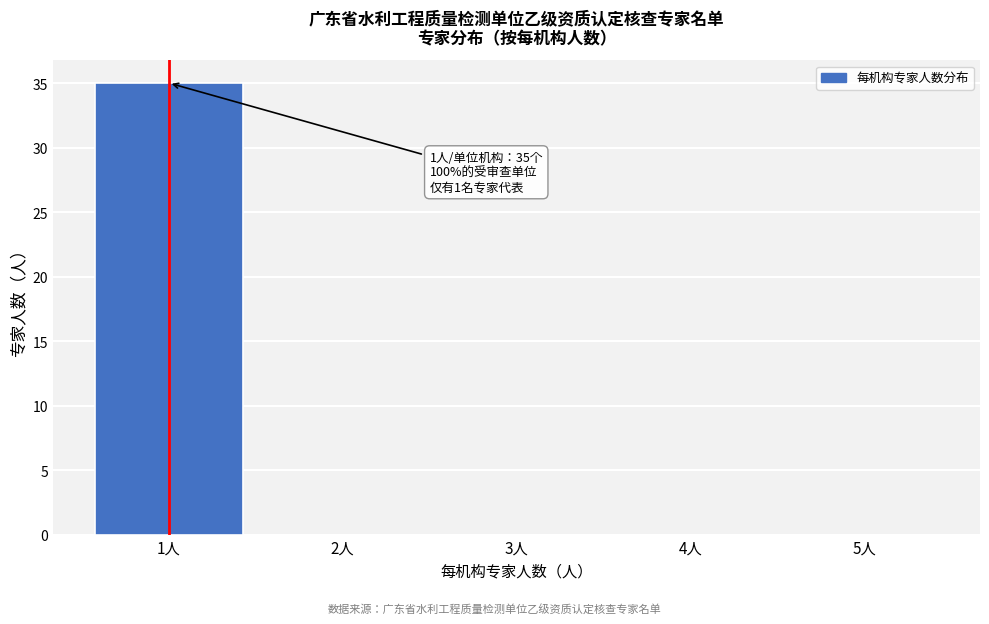

Reading left to right, extract all data points from this chart.

1人=35	2人=0	3人=0	4人=0	5人=0